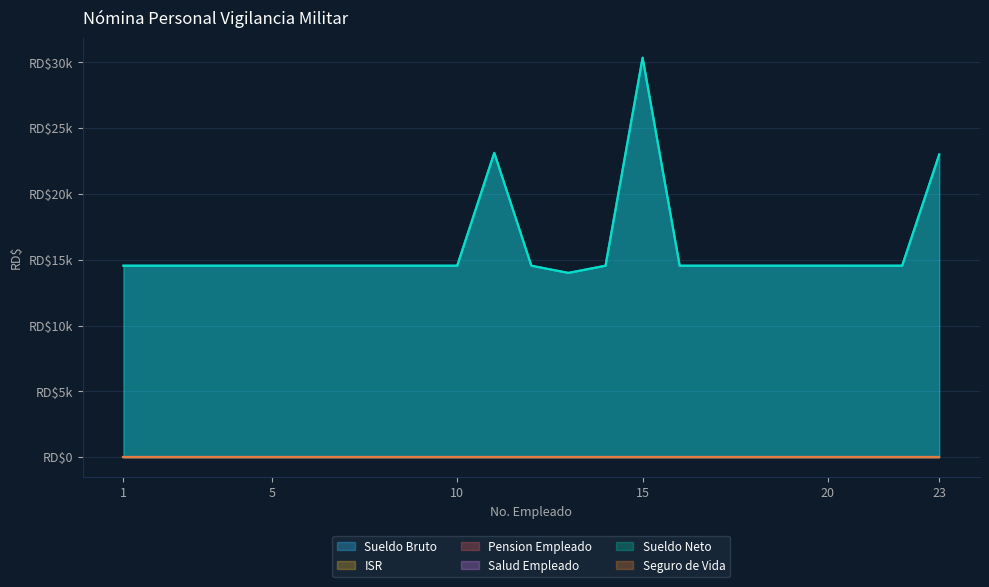

List the series in order of their peak value, highest first.

Sueldo Bruto, Sueldo Neto, ISR, Pension Empleado, Salud Empleado, Seguro de Vida